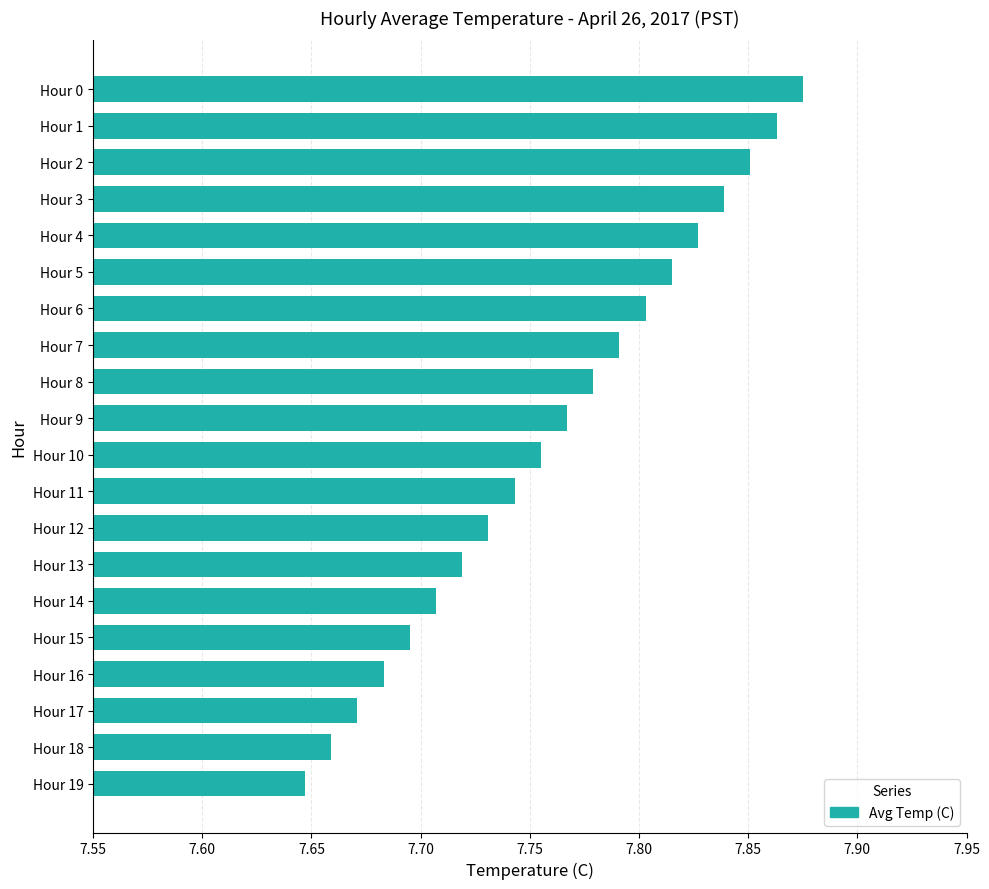

How many values are between 7 and 8?

20